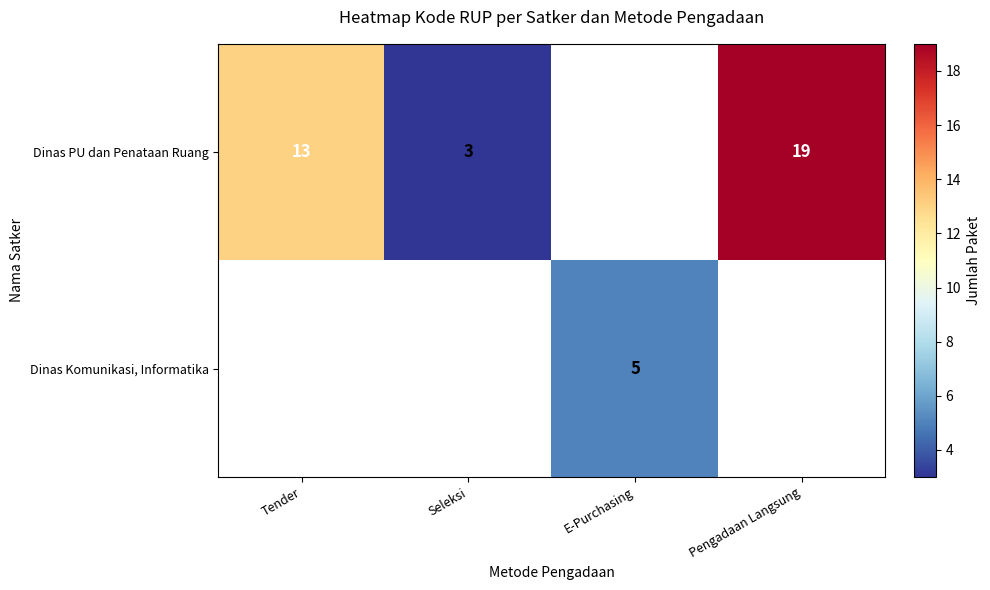

What is the greatest value displayed?

19.0